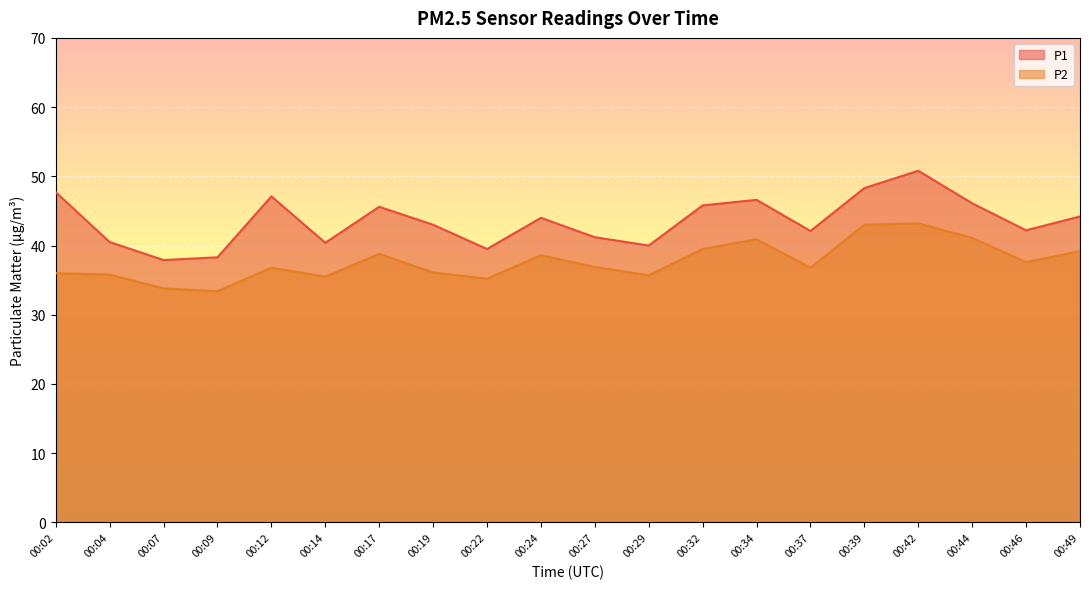

True or false: P1 has a value of 43.0 at 00:19.

True